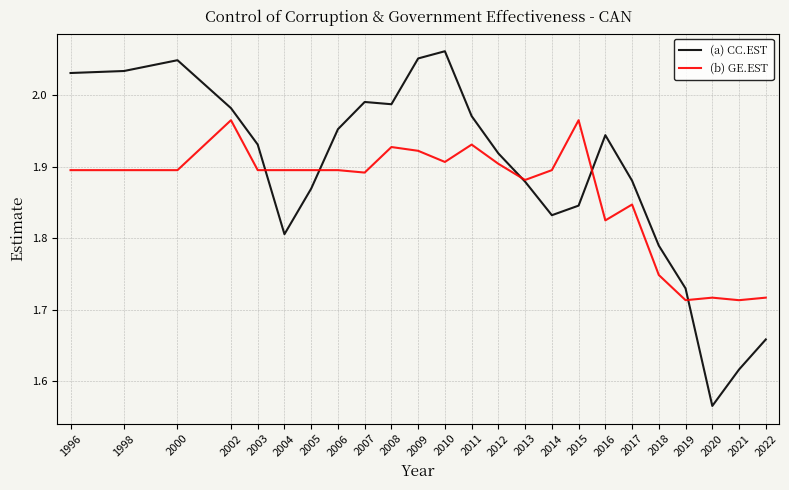

After their last crossing, which series has the higher values: (b) GE.EST or (a) CC.EST?

(b) GE.EST